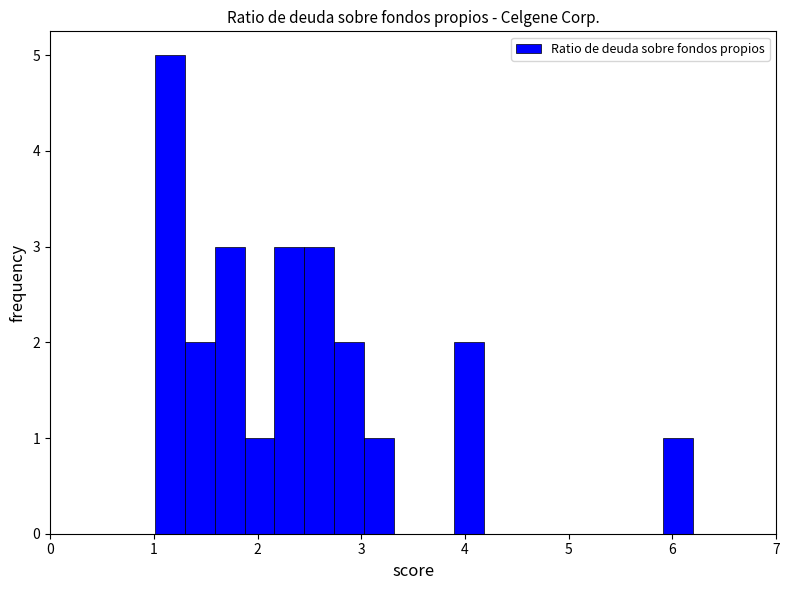

Read against the x-axis, roughly where is the centre of the tallest bar?

1.2